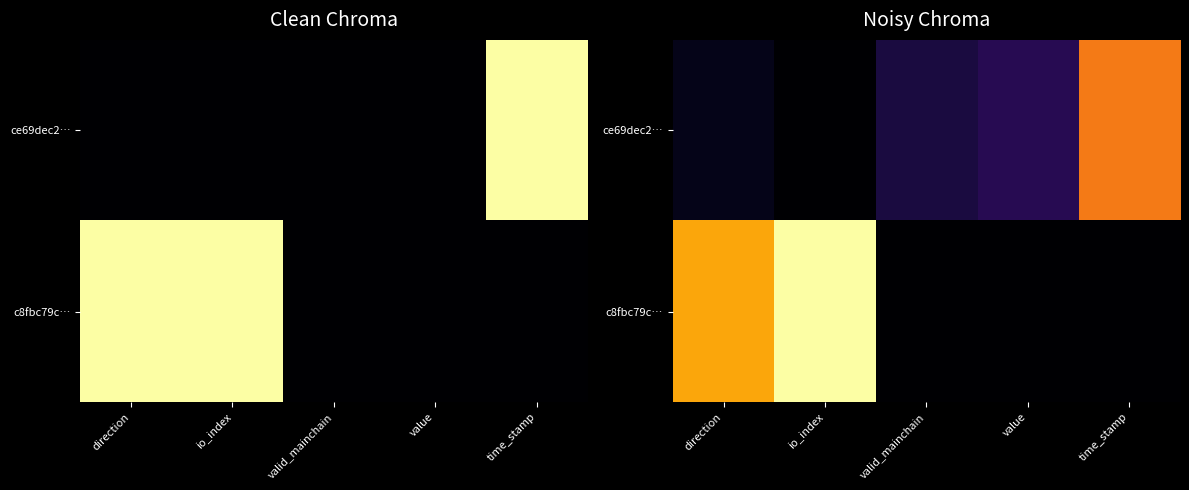

At how many categories does at least one series exceed 0?

5